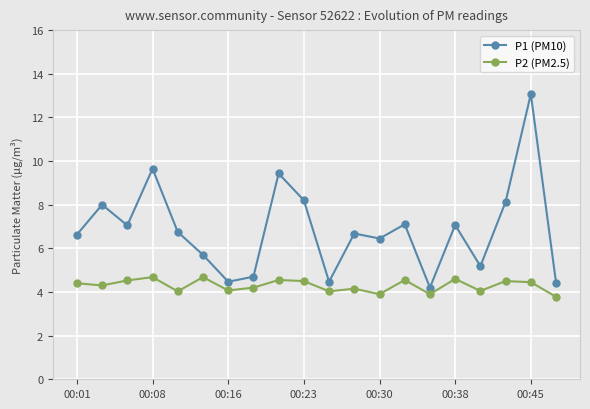

True or false: P1 (PM10) has more than 0 interior local peaks.

True